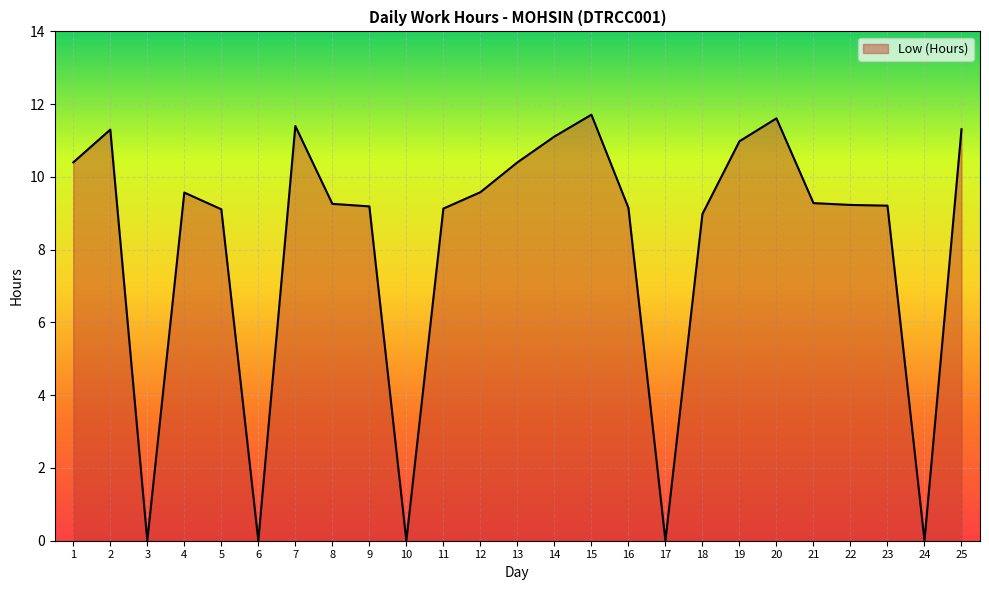

The chart shows a value of 0.0 at 3. True or false?

True